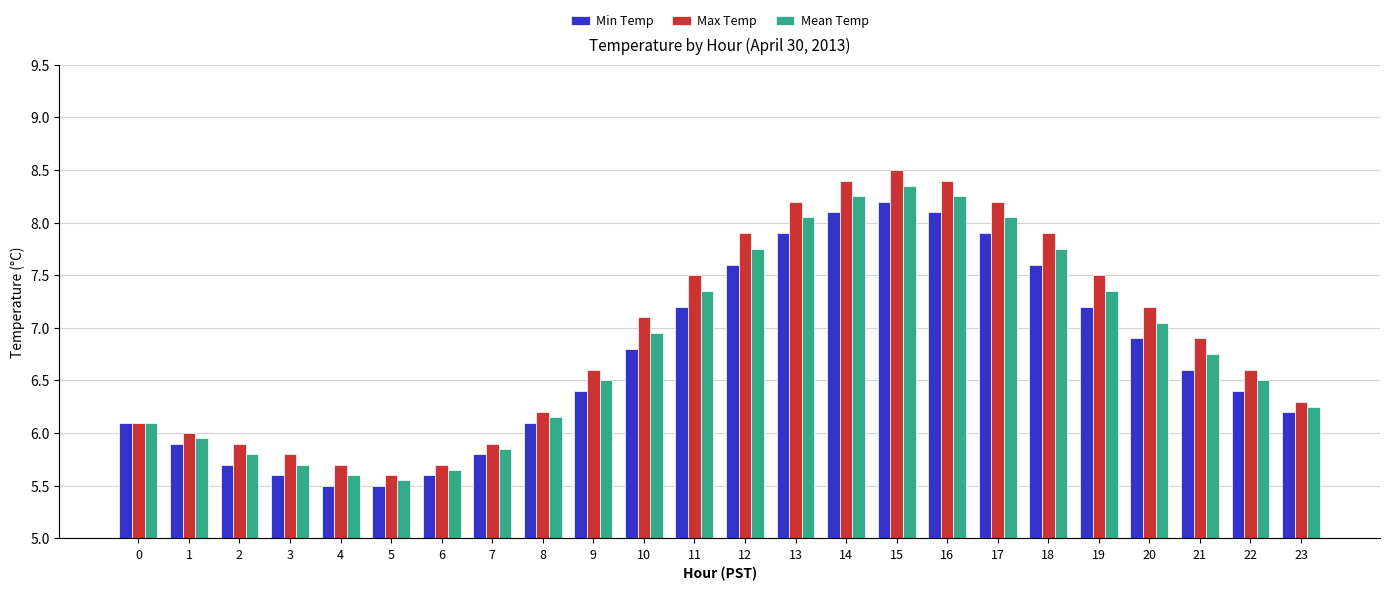

At which category is the sum across all series the highest?

15